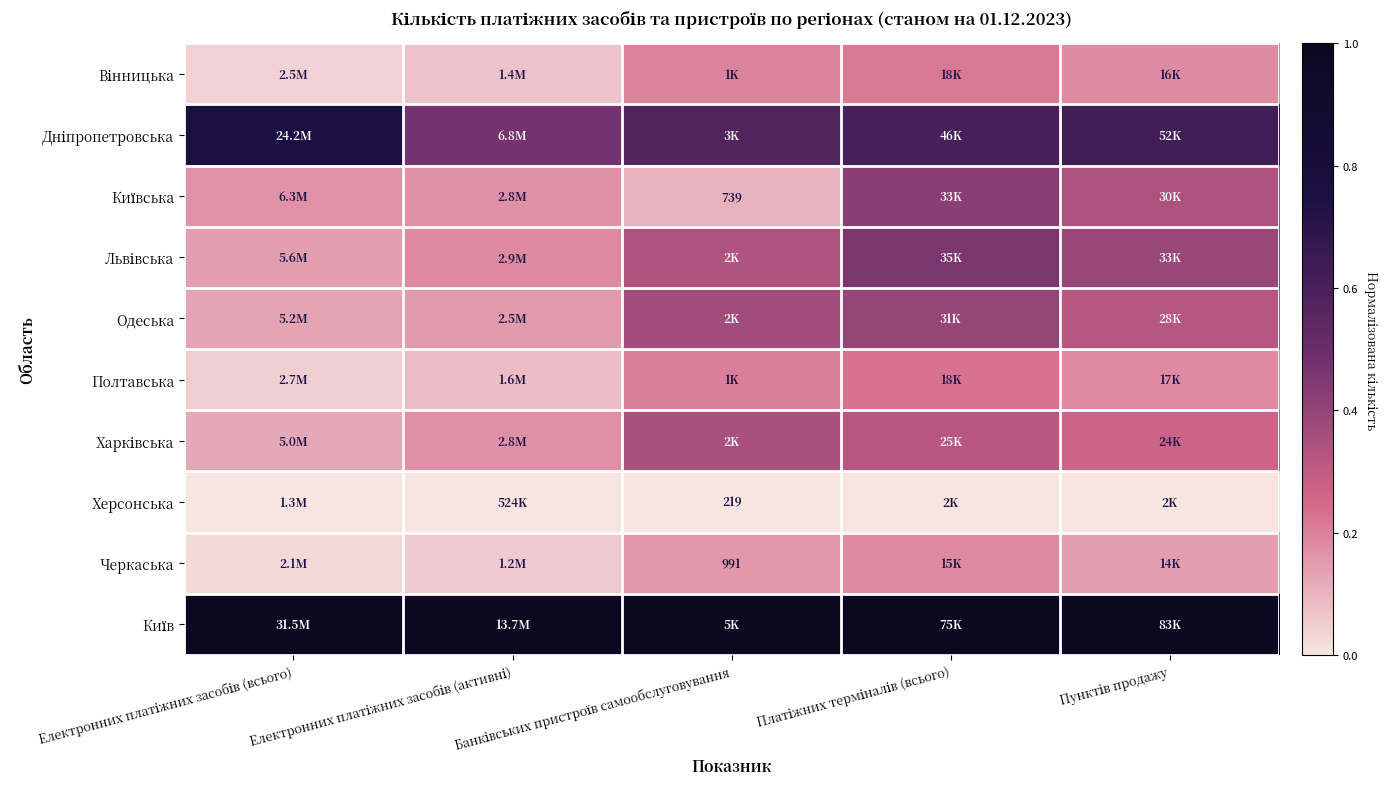

The Черкаська series shows 0.1 at Електронних платіжних засобів (активні). True or false?

False